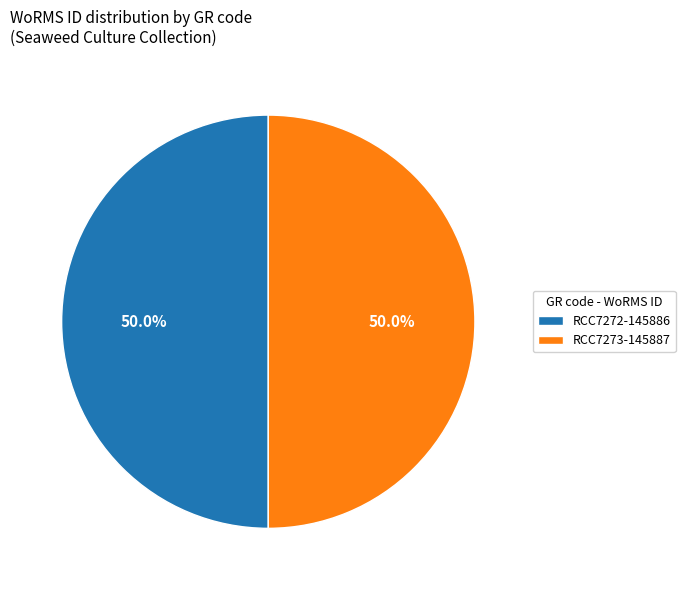

What percentage is the RCC7272 slice, to the nearest percent?

50%